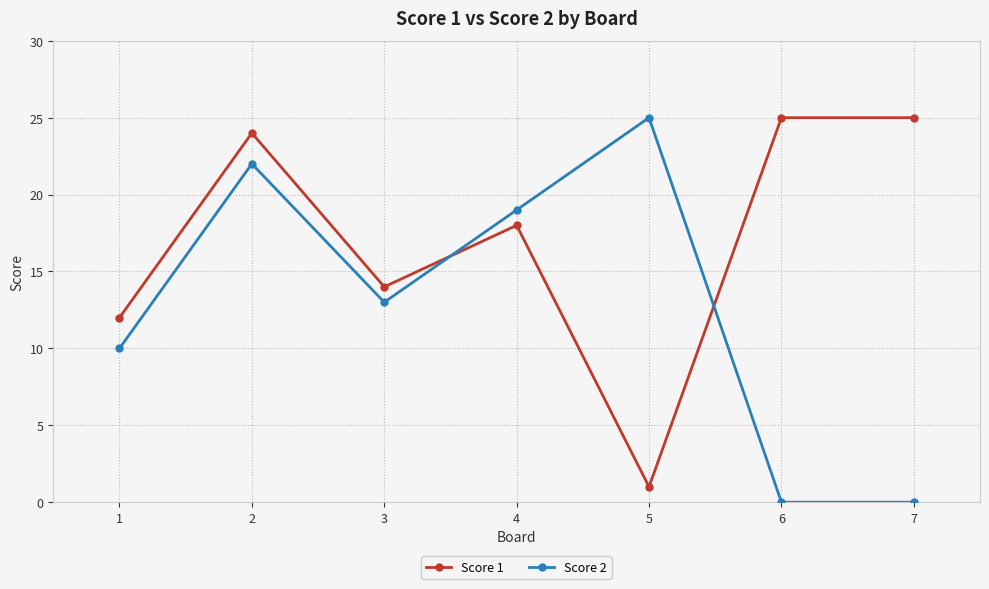

Which category has the highest value in the Score 2 series?

5